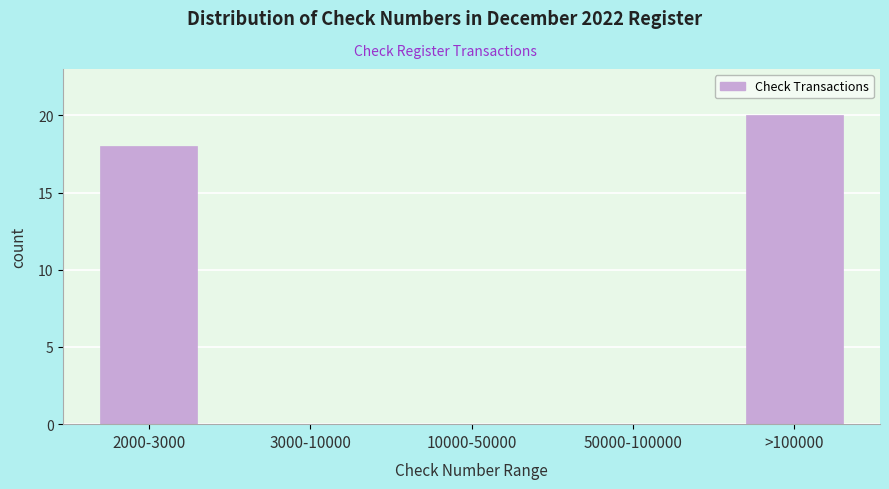

Reading left to right, what are all the values shown in this chart?

2000-3000=18	3000-10000=0	10000-50000=0	50000-100000=0	>100000=20